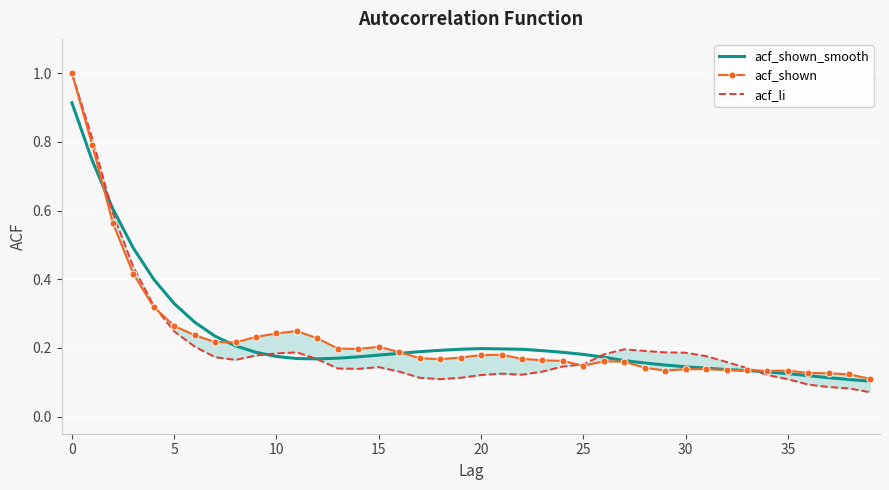

What are all the series names shown in the legend?

acf_shown_smooth, acf_shown, acf_li